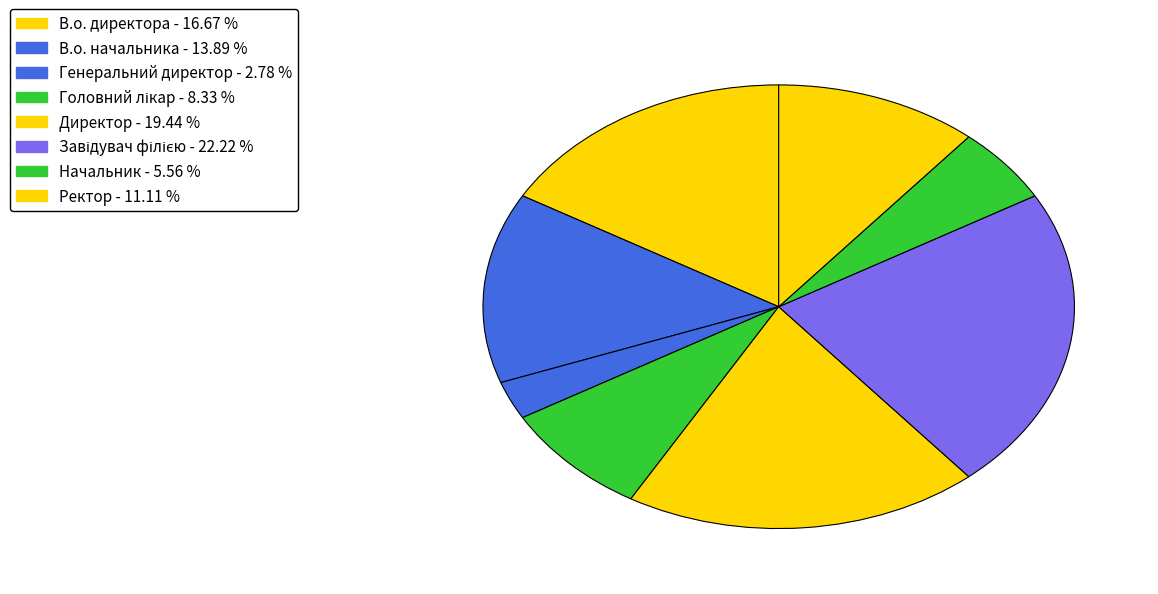

Which category has the smallest portion of the pie?

Генеральний директор